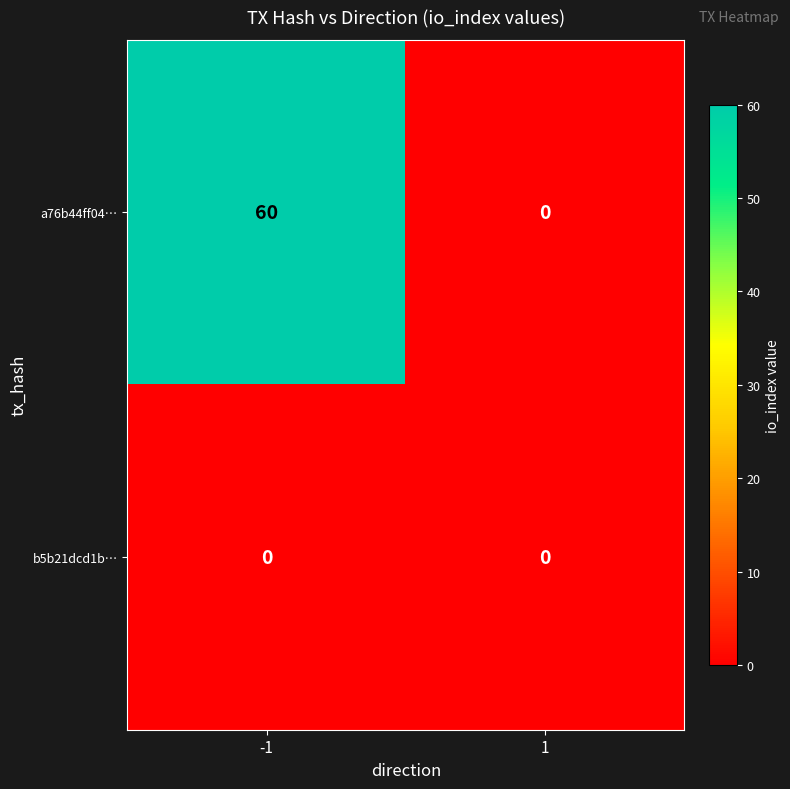

Which series changed the most between -1 and 1?

a76b44ff04…